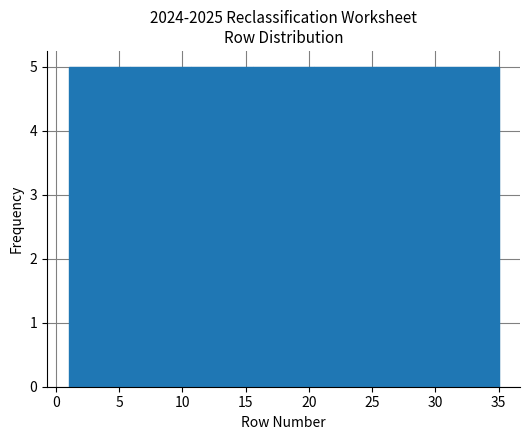

Reading left to right, transcribe this chart: for each bar, give the range it covers on the x-axis and its height. Neither the bar edges nor the heights are printed on the chart, so give them approximately, as read against the axes.

1.0 to 6.0: 5
6.0 to 10.5: 5
10.5 to 15.5: 5
15.5 to 20.5: 5
20.5 to 25.5: 5
25.5 to 30.0: 5
30.0 to 35.0: 5